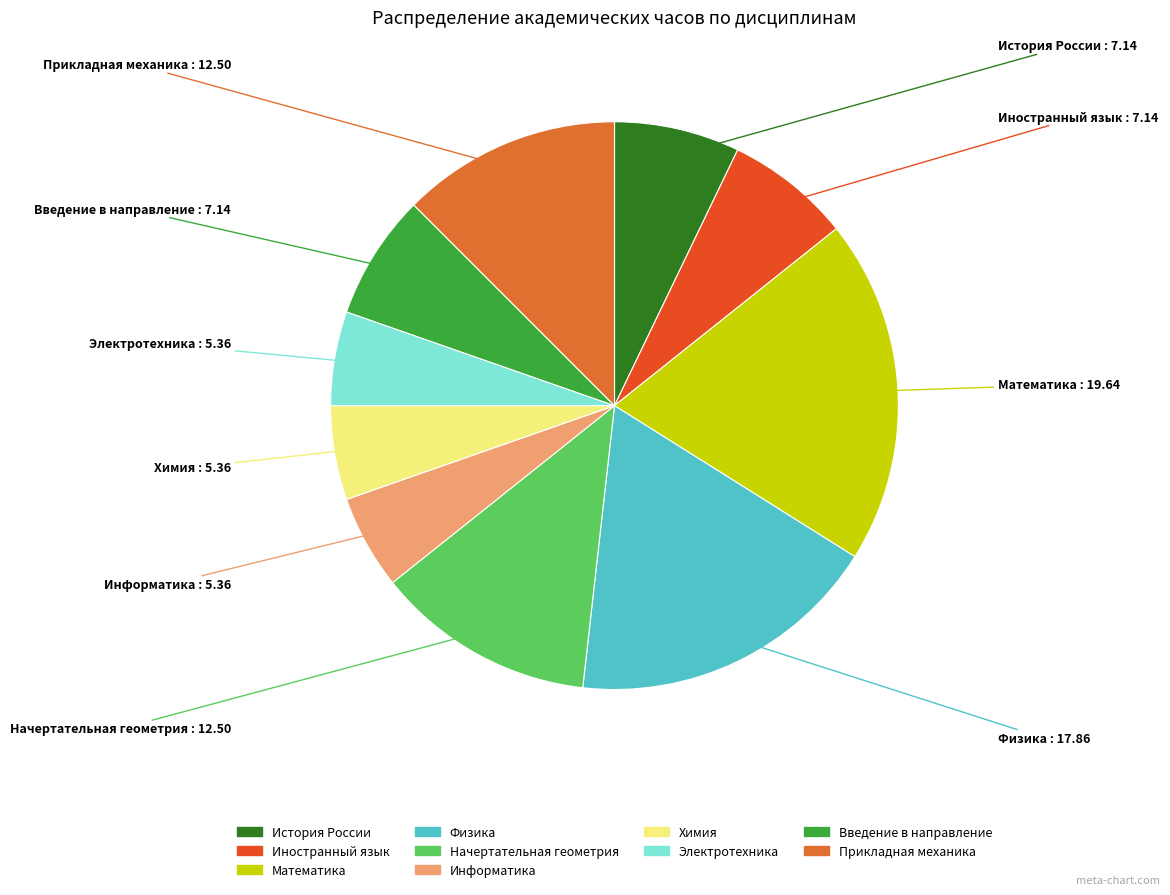

Count the number of slices in the pie.

10